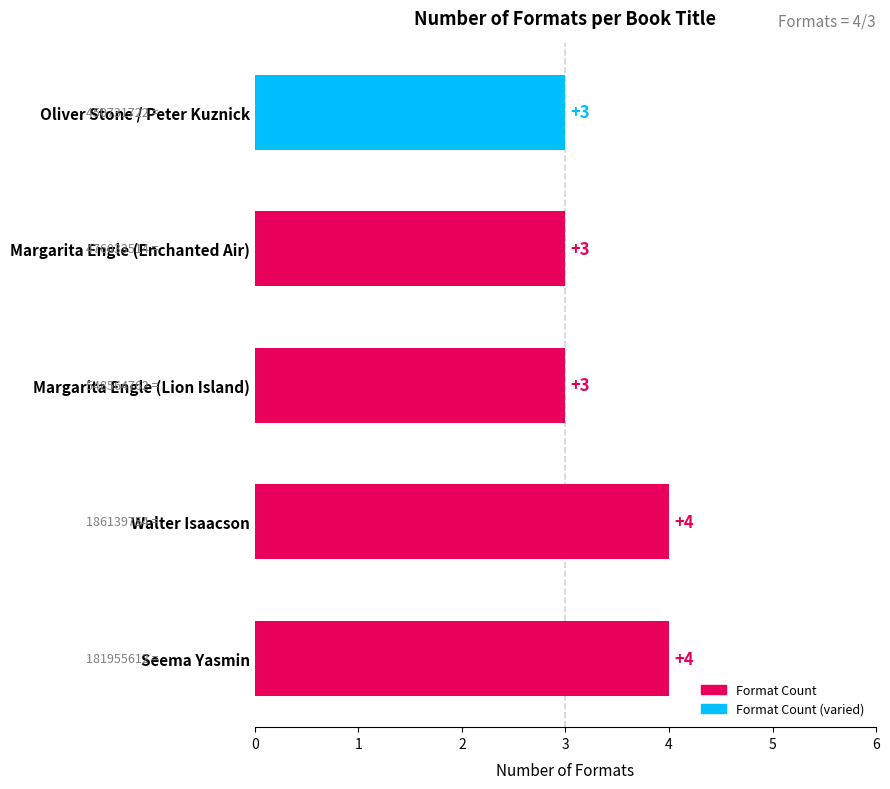

What is the greatest value displayed?

4